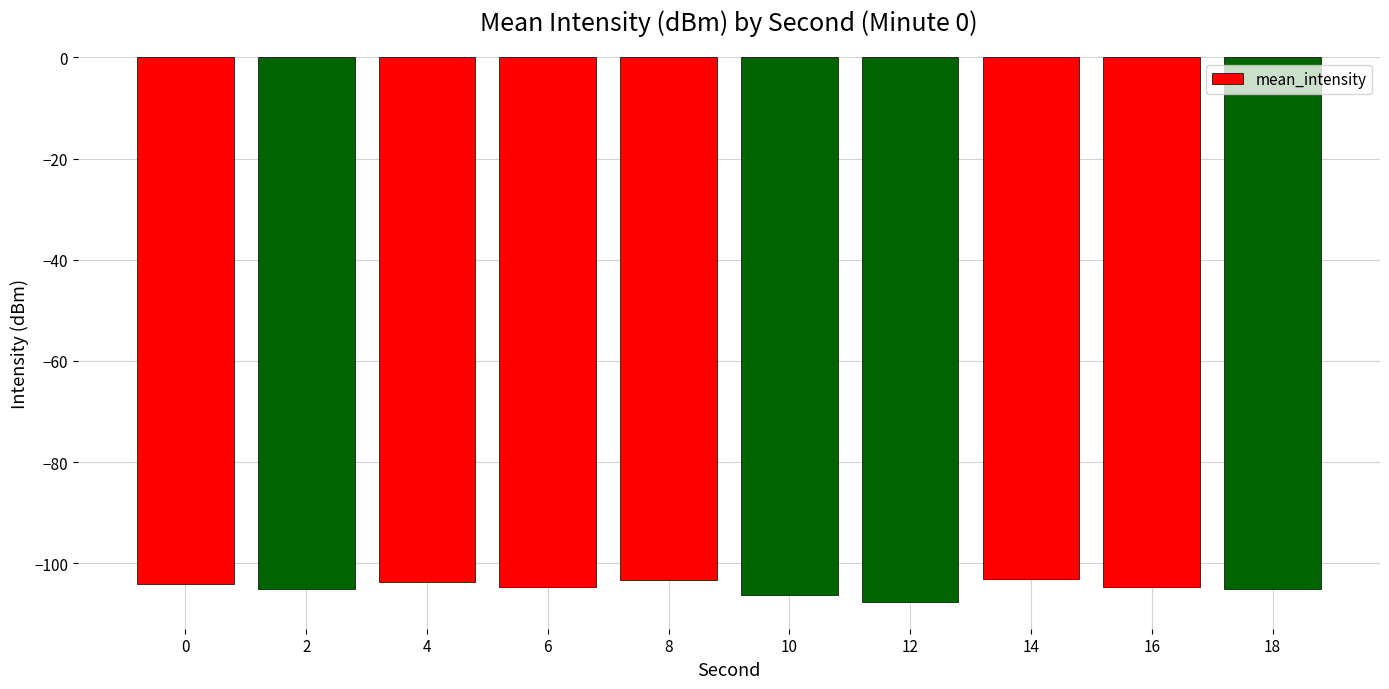

What is the greatest value displayed?

-103.0